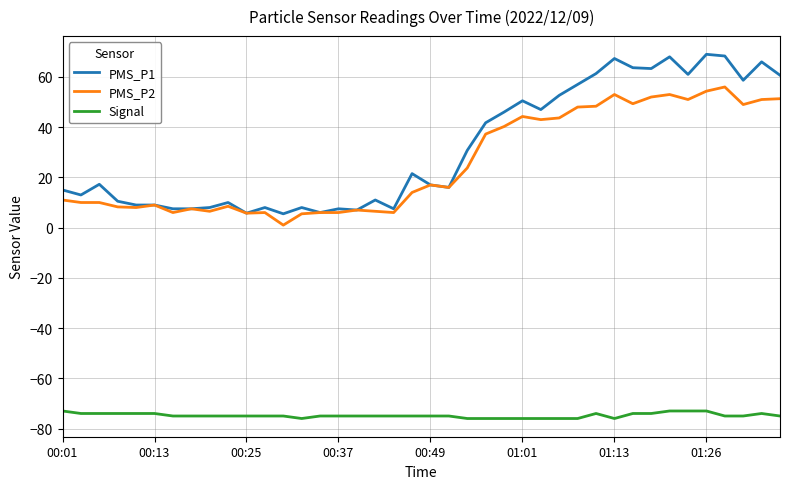

Rank the series by their maximum value, from highest to lowest.

PMS_P1, PMS_P2, Signal